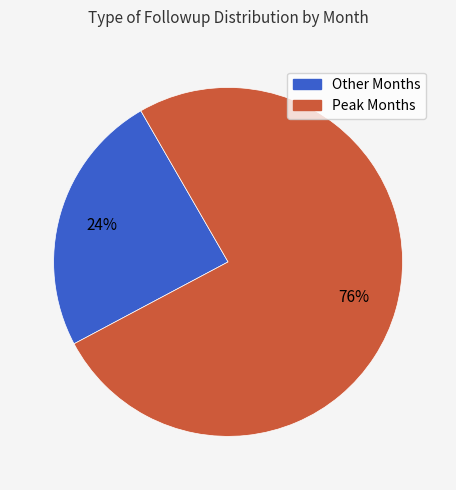

Is there any slice that represents more than half of the pie?

Yes